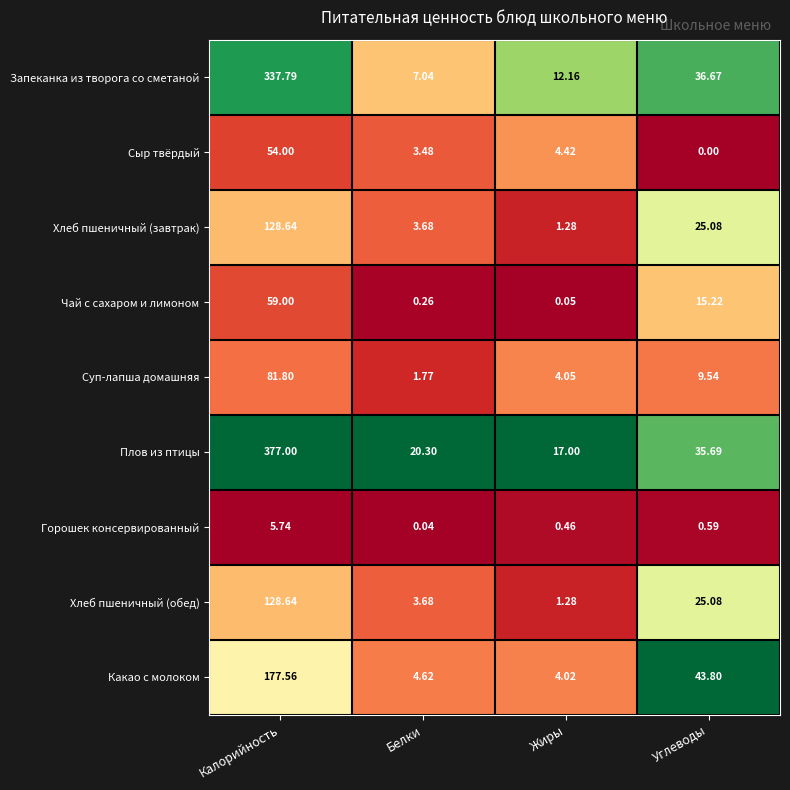

What is the total value across all series at Жиры?

44.7